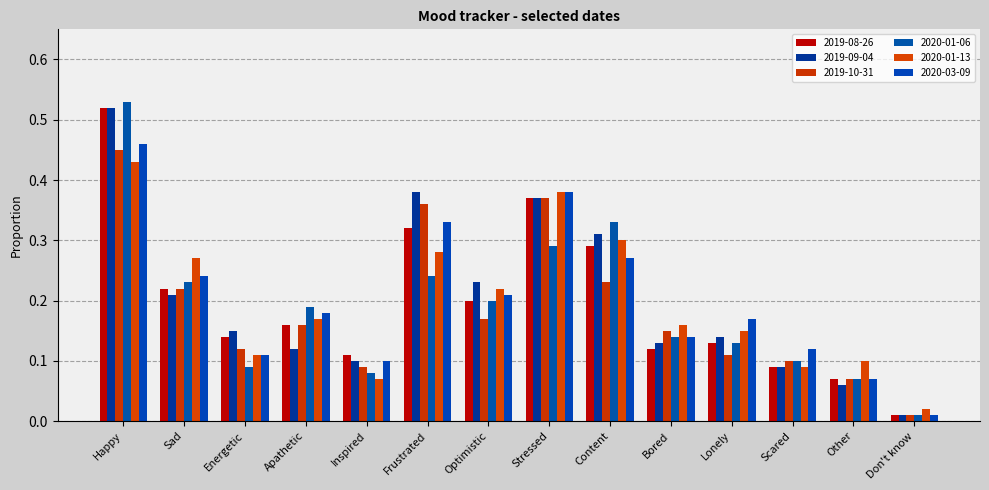

Are the bars horizontal?

No